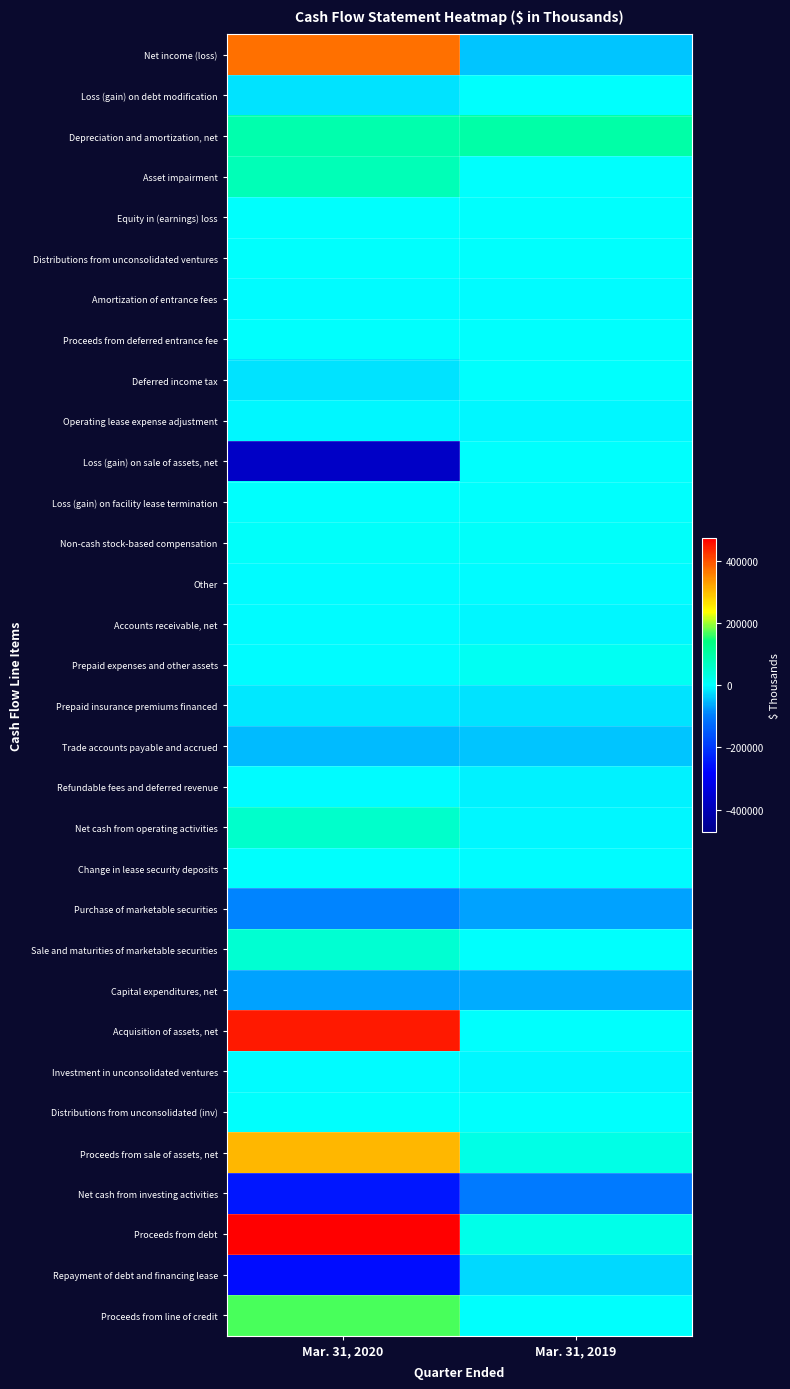

Reading left to right, extract all data points from this chart.

Net income (loss): Mar. 31, 2020=369497	Mar. 31, 2019=-42606
Loss (gain) on debt modification: Mar. 31, 2020=-19181	Mar. 31, 2019=67
Depreciation and amortization, net: Mar. 31, 2020=92053	Mar. 31, 2019=97867
Asset impairment: Mar. 31, 2020=78226	Mar. 31, 2019=391
Equity in (earnings) loss: Mar. 31, 2020=1008	Mar. 31, 2019=526
Distributions from unconsolidated ventures: Mar. 31, 2020=0	Mar. 31, 2019=749
Amortization of entrance fees: Mar. 31, 2020=-377	Mar. 31, 2019=-398
Proceeds from deferred entrance fee: Mar. 31, 2020=343	Mar. 31, 2019=436
Deferred income tax: Mar. 31, 2020=-21767	Mar. 31, 2019=170
Operating lease expense adjustment: Mar. 31, 2020=-6733	Mar. 31, 2019=-4383
Loss (gain) on sale of assets, net: Mar. 31, 2020=-372839	Mar. 31, 2019=702
Loss (gain) on facility lease termination: Mar. 31, 2020=0	Mar. 31, 2019=209
Non-cash stock-based compensation: Mar. 31, 2020=5957	Mar. 31, 2019=6356
Other: Mar. 31, 2020=-1460	Mar. 31, 2019=-2495
Accounts receivable, net: Mar. 31, 2020=-2033	Mar. 31, 2019=-4550
Prepaid expenses and other assets: Mar. 31, 2020=-1696	Mar. 31, 2019=12358
Prepaid insurance premiums financed: Mar. 31, 2020=-17434	Mar. 31, 2019=-18842
Trade accounts payable and accrued: Mar. 31, 2020=-47919	Mar. 31, 2019=-41358
Refundable fees and deferred revenue: Mar. 31, 2020=-2254	Mar. 31, 2019=-9855
Net cash from operating activities: Mar. 31, 2020=57479	Mar. 31, 2019=-5009
Change in lease security deposits: Mar. 31, 2020=3211	Mar. 31, 2019=-320
Purchase of marketable securities: Mar. 31, 2020=-89414	Mar. 31, 2019=-68348
Sale and maturities of marketable securities: Mar. 31, 2020=50000	Mar. 31, 2019=0
Capital expenditures, net: Mar. 31, 2020=-69385	Mar. 31, 2019=-60055
Acquisition of assets, net: Mar. 31, 2020=446688	Mar. 31, 2019=0
Investment in unconsolidated ventures: Mar. 31, 2020=-268	Mar. 31, 2019=-3986
Distributions from unconsolidated (inv): Mar. 31, 2020=0	Mar. 31, 2019=3178
Proceeds from sale of assets, net: Mar. 31, 2020=304617	Mar. 31, 2019=29458
Net cash from investing activities: Mar. 31, 2020=-247927	Mar. 31, 2019=-100073
Proceeds from debt: Mar. 31, 2020=471785	Mar. 31, 2019=25178
Repayment of debt and financing lease: Mar. 31, 2020=-263226	Mar. 31, 2019=-28400
Proceeds from line of credit: Mar. 31, 2020=166381	Mar. 31, 2019=0